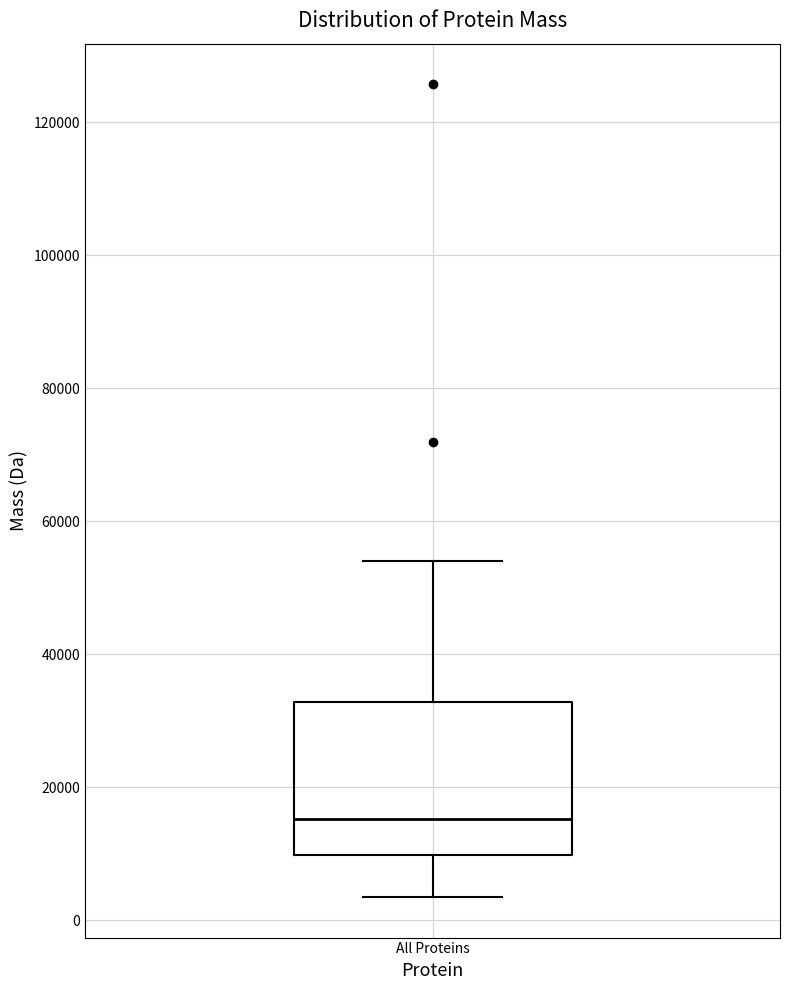

Read this box plot against the y-axis: the position of the median line, the range covered by the box, and the ends of both whiskers. The values are not printed on the chart, so give them approximately, as read against the axis.

median 16000, box 10000 to 32000, whiskers 4000 to 54000